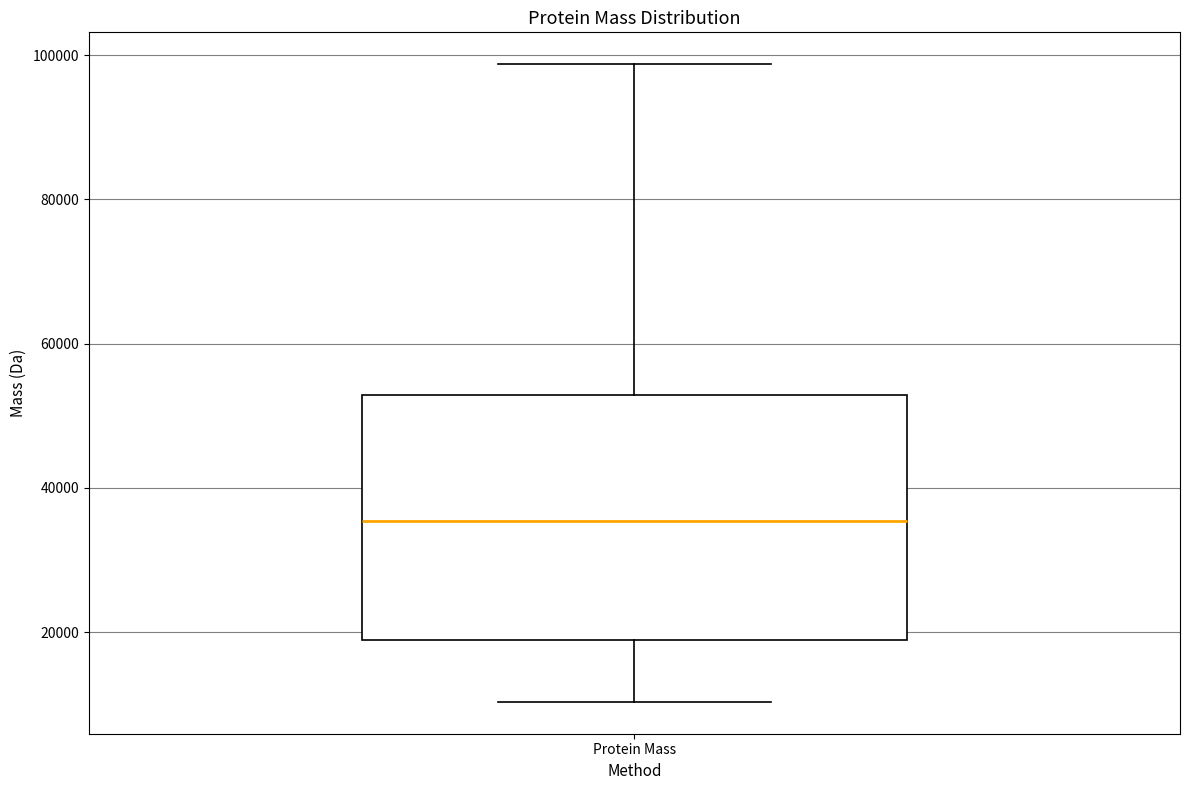

Transcribe this box plot: give where the median line is, the range the box spans, and where the two whiskers end, as read against the y-axis. The values are not printed on the chart, so give them approximately, as read against the axis.

median 36000, box 18000 to 52000, whiskers 10000 to 98000